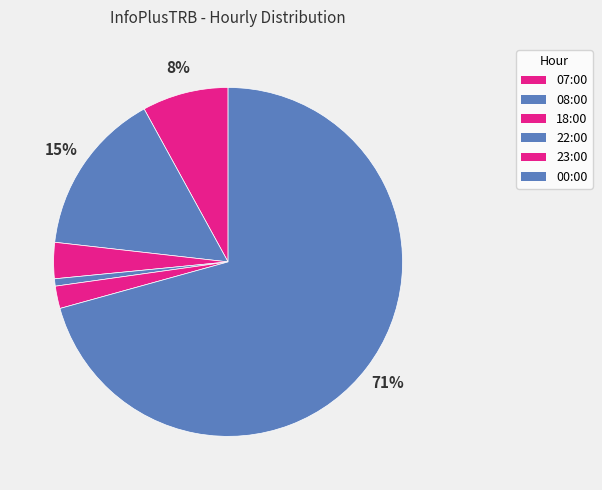

What is the ratio of the value at 23:00 to the value at 18:00?

0.6